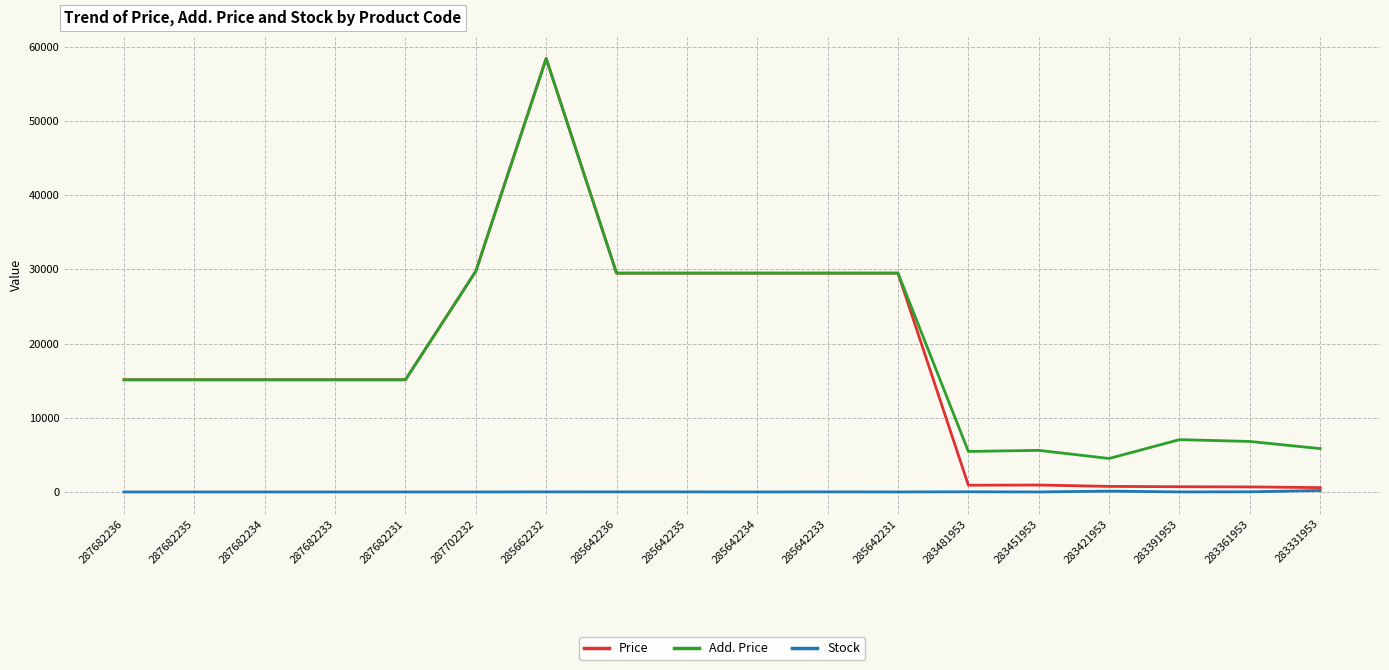

Which series has the largest range (max minus min)?

Price